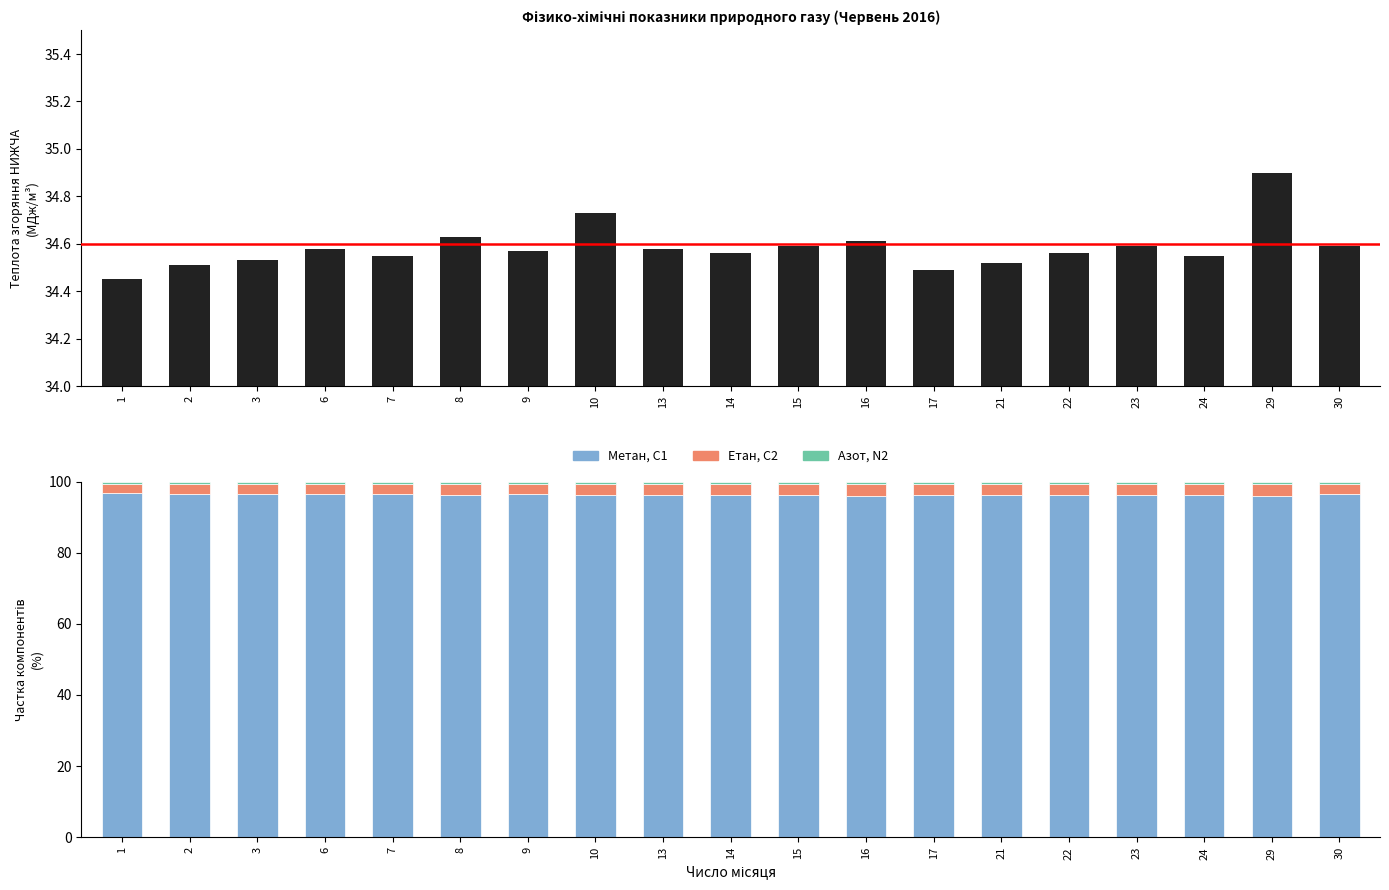

The value of Теплота НИЖЧА, МДж/м3 at 21 is 34.5. True or false?

True